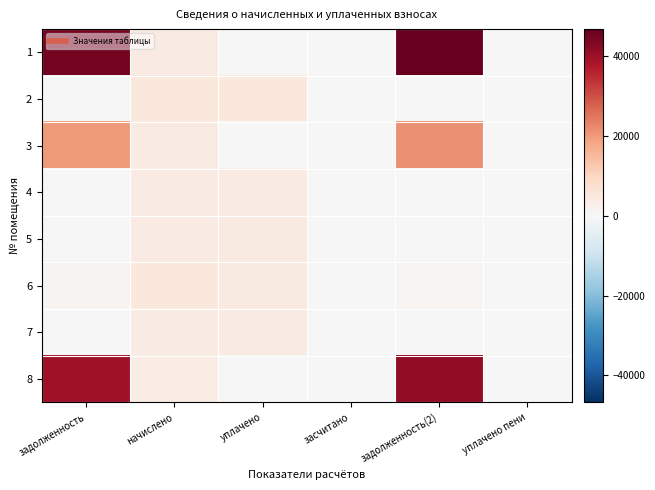

Reading left to right, list all the values displayed in this chart.

1: задолженность=44945.9	начислено=3860.2	уплачено=0.0	засчитано=0.0	задолженность(2)=46825.8	уплачено пени=0.0
2: задолженность=0.0	начислено=5074.9	уплачено=4885.2	засчитано=0.0	задолженность(2)=189.7	уплачено пени=0.0
3: задолженность=20033.1	начислено=4004.0	уплачено=0.0	засчитано=0.0	задолженность(2)=21504.4	уплачено пени=0.0
4: задолженность=0.0	начислено=3828.1	уплачено=3685.0	засчитано=0.0	задолженность(2)=143.1	уплачено пени=0.0
5: задолженность=322.3	начислено=3868.1	уплачено=4124.6	засчитано=0.0	задолженность(2)=322.3	уплачено пени=0.0
6: задолженность=1262.1	начислено=5043.0	уплачено=4203.6	засчитано=0.0	задолженность(2)=840.5	уплачено пени=4.4
7: задолженность=333.7	начислено=4012.0	уплачено=3977.8	засчитано=0.0	задолженность(2)=334.3	уплачено пени=0.0
8: задолженность=39827.9	начислено=3420.6	уплачено=0.0	засчитано=0.0	задолженность(2)=41493.7	уплачено пени=0.0